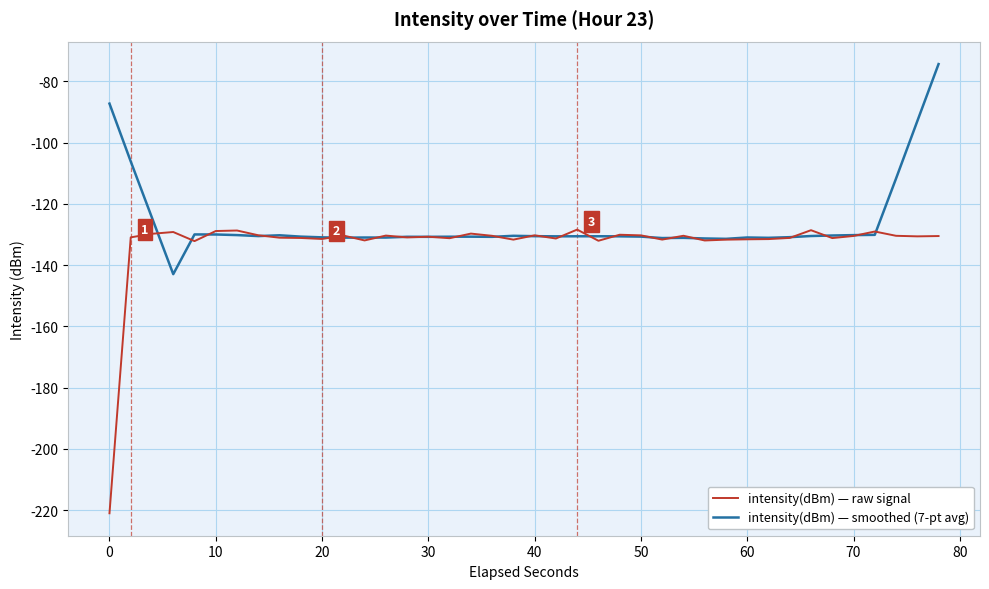

Which series has the widest spread of values?

intensity(dBm) — raw signal